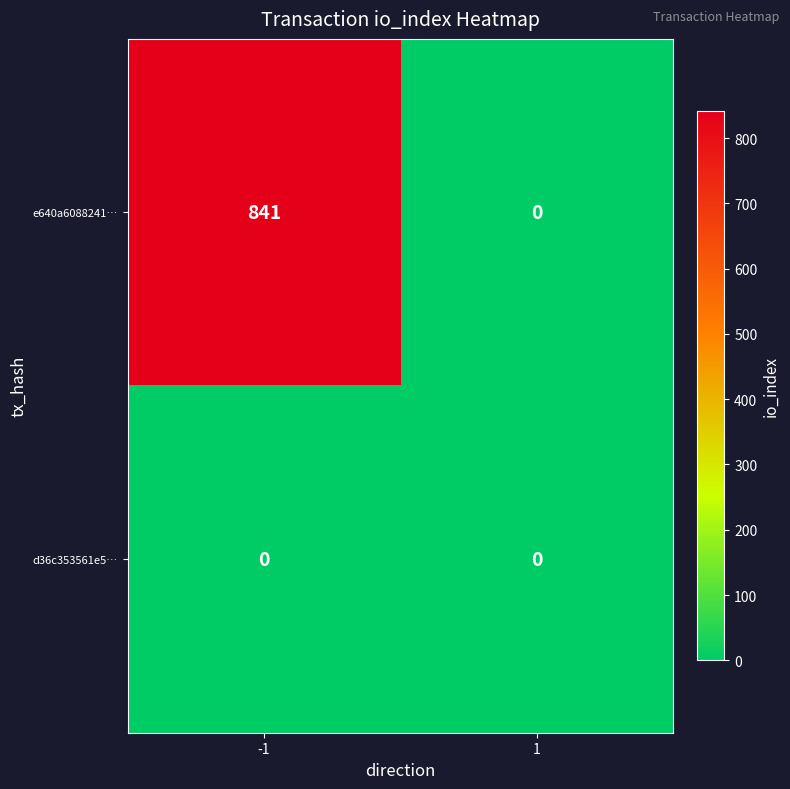

The e640a6088241… series shows 0 at 1. True or false?

True